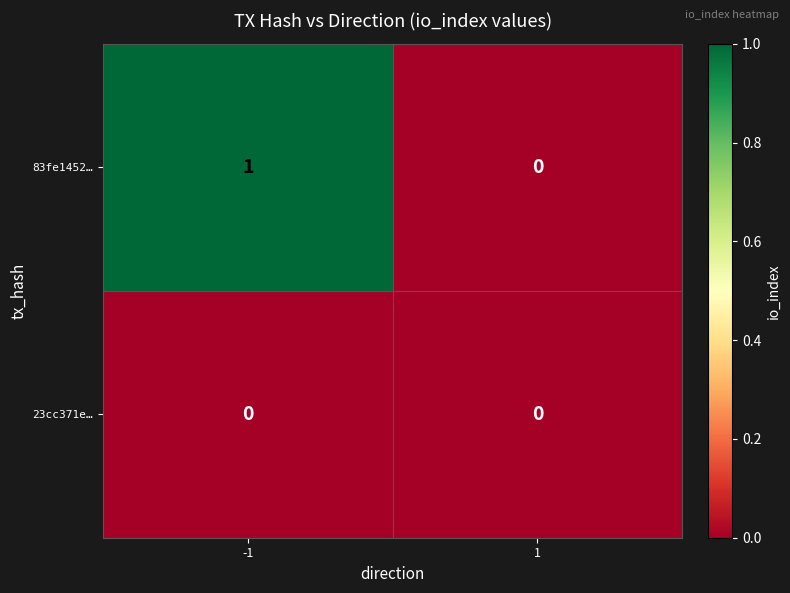

What is the maximum value shown in the chart?

1